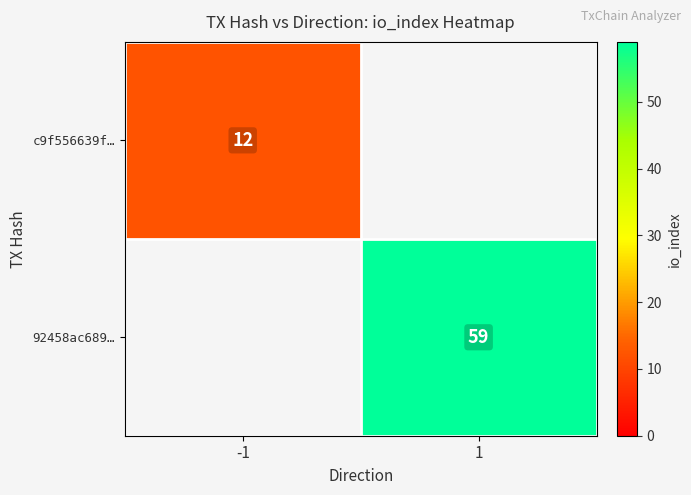

Which category has the highest value across all series?

1